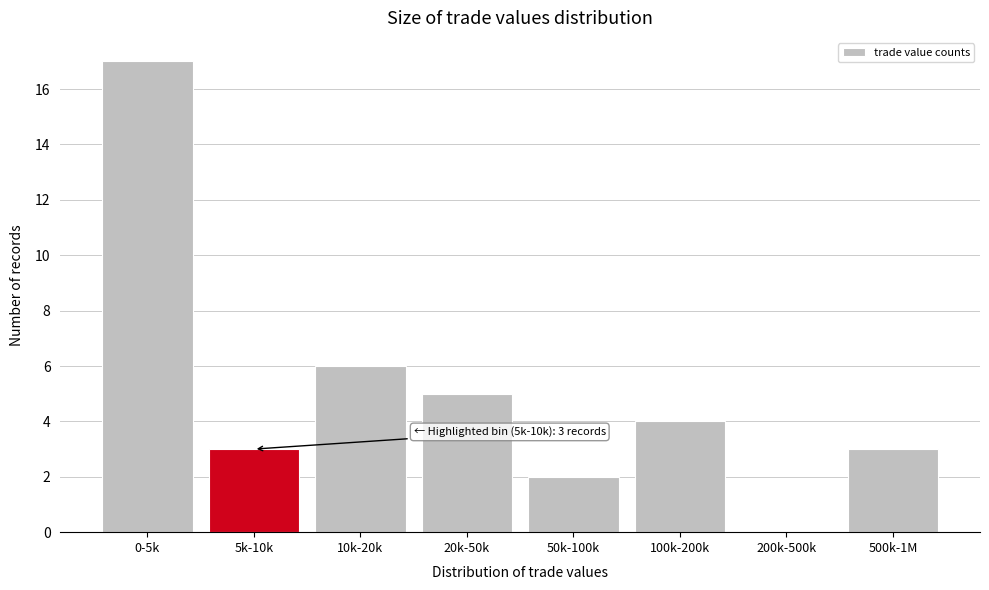

Reading left to right, what are all the values shown in this chart?

0-5k=17	5k-10k=3	10k-20k=6	20k-50k=5	50k-100k=2	100k-200k=4	200k-500k=0	500k-1M=3